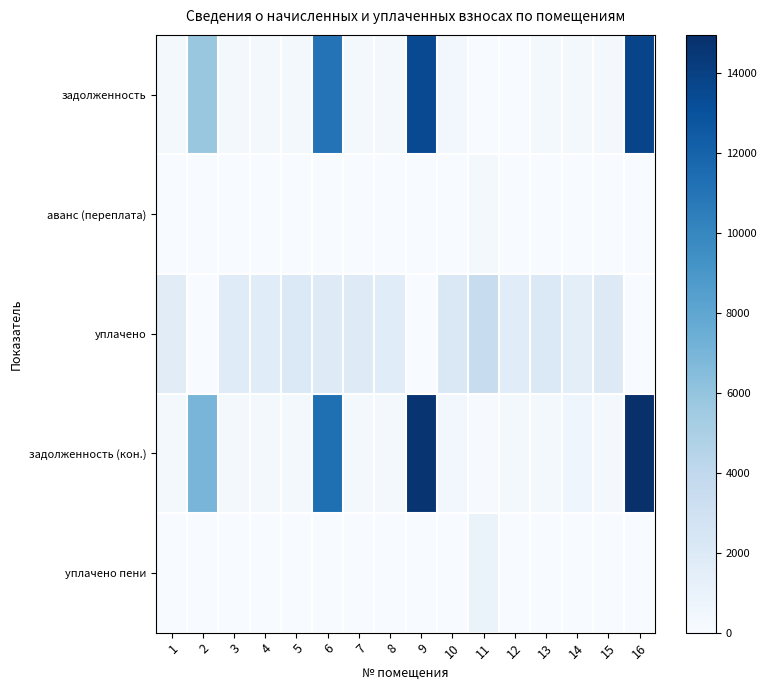

Between 3 and 1, which is larger?

3